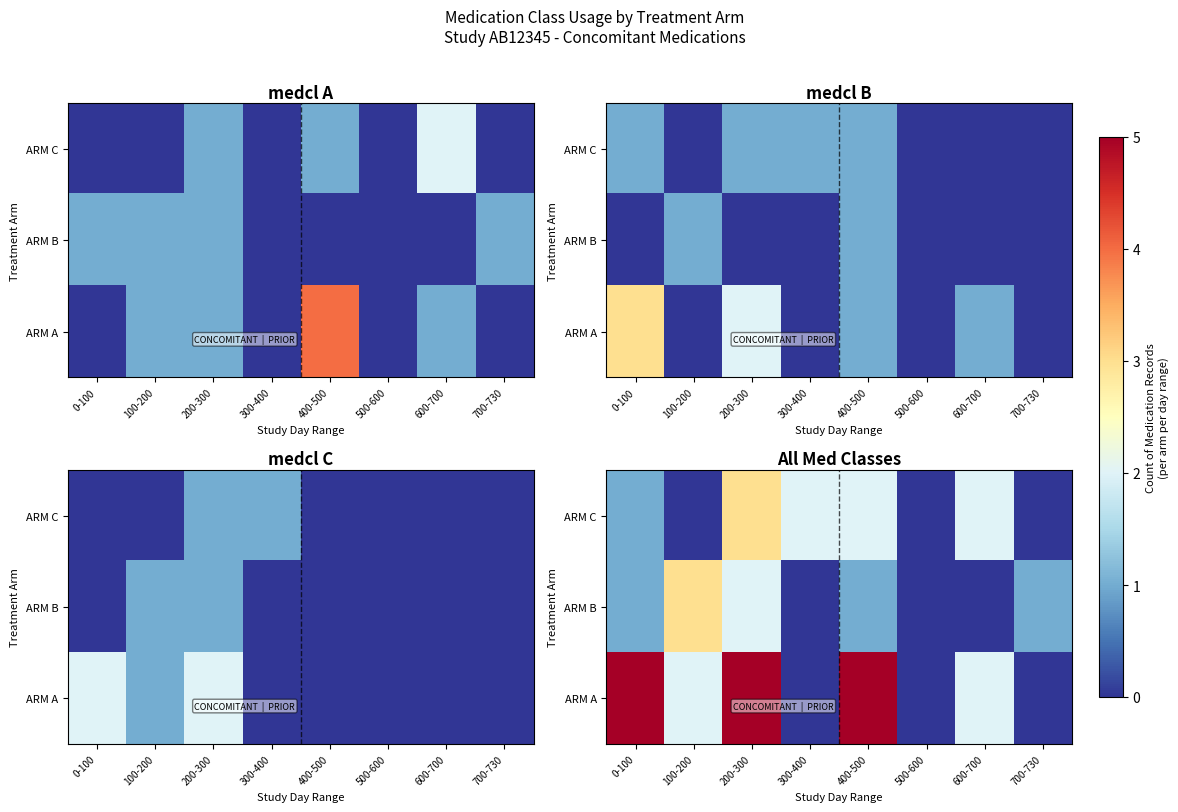

Which category has the highest value in the ARM A series?

0-100